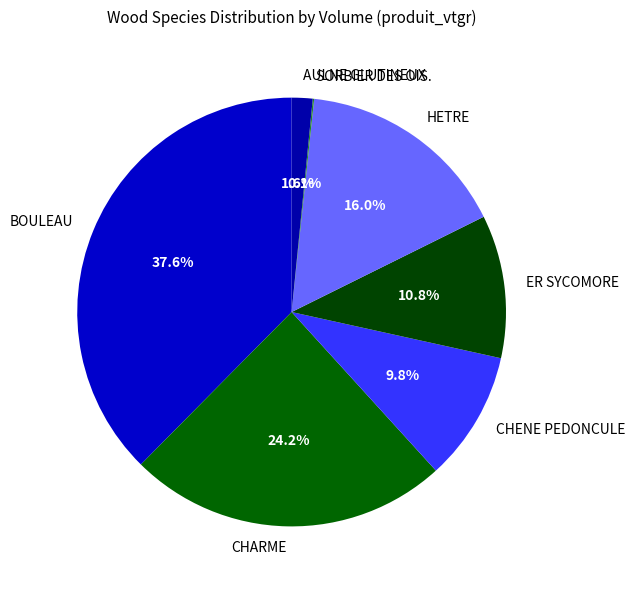

Which has a higher value, CHARME or AULNE GLUTINEUX?

CHARME